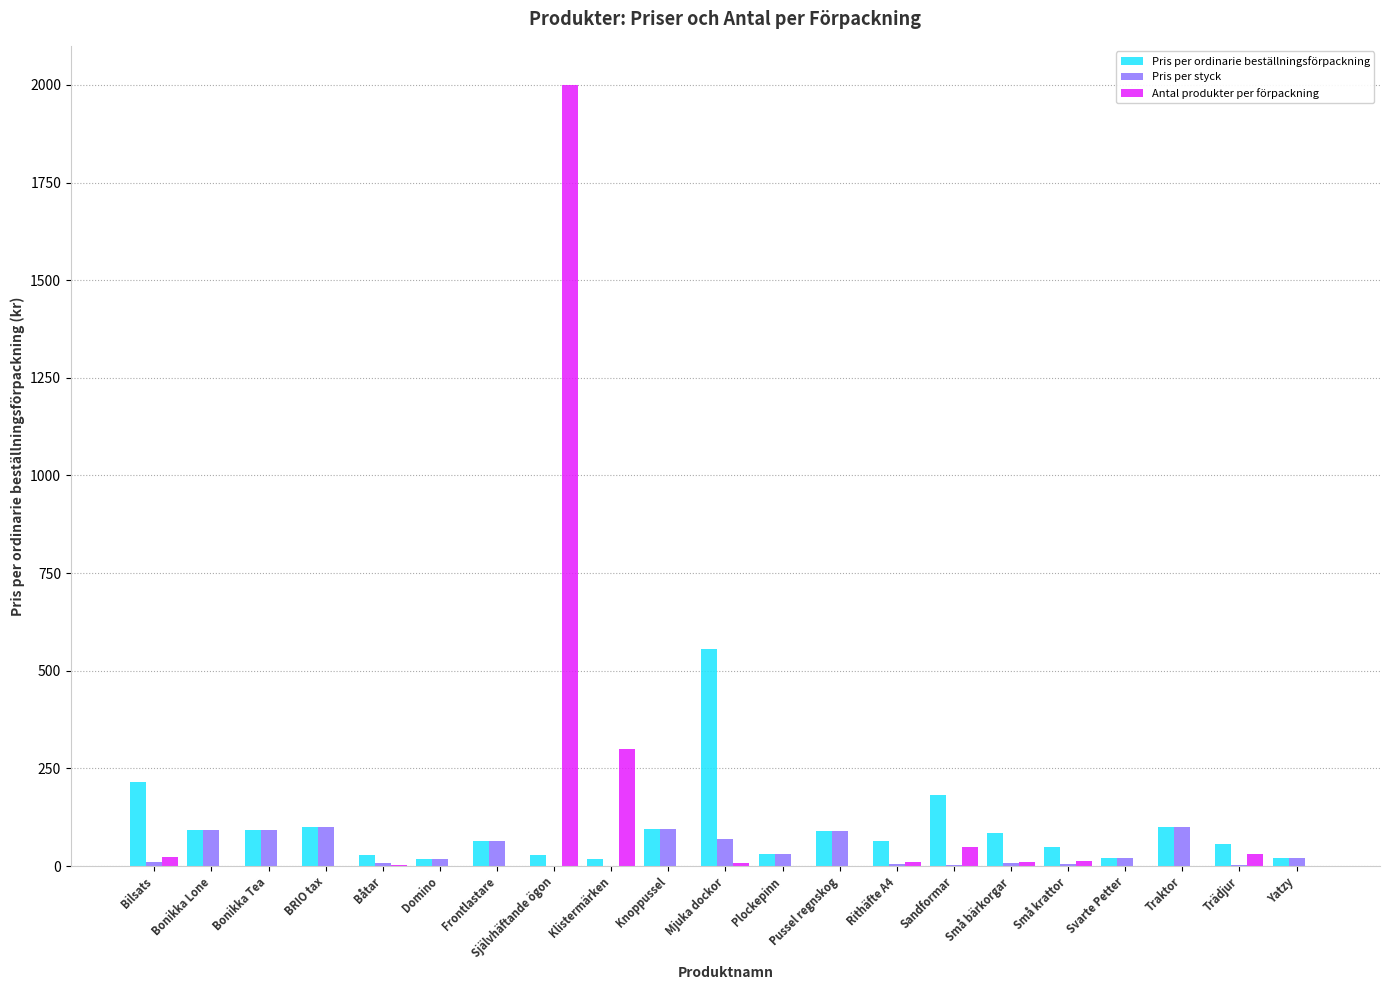

The value of Pris per styck at BRIO tax is 100.0. True or false?

True